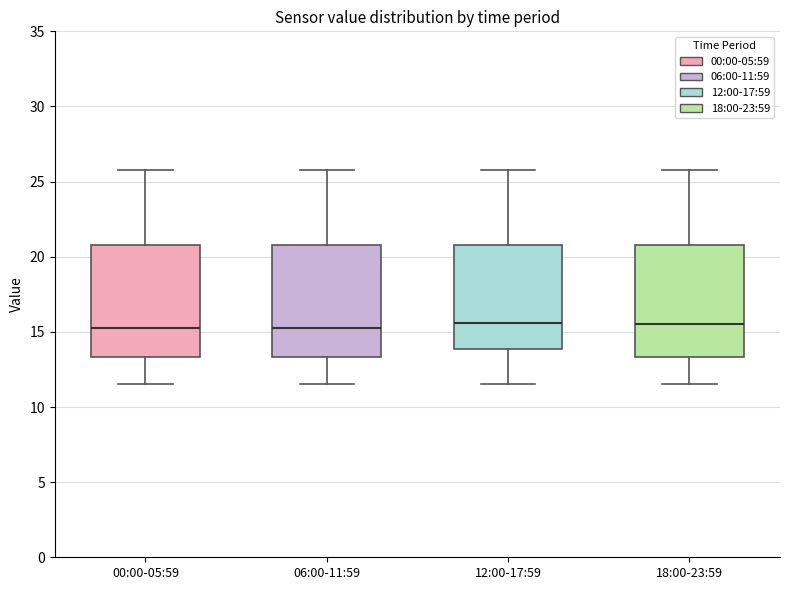

Reading left to right, transcribe this box plot: for each box, give where its median line is, the range the box spans, and where its two whiskers end, as read against the y-axis. The values are not printed on the chart, so give them approximately, as read against the axis.

00:00-05:59: median 15.5, box 13.5 to 21.0, whiskers 11.5 to 26.0
06:00-11:59: median 15.5, box 13.5 to 21.0, whiskers 11.5 to 26.0
12:00-17:59: median 15.5, box 14.0 to 21.0, whiskers 11.5 to 26.0
18:00-23:59: median 15.5, box 13.5 to 21.0, whiskers 11.5 to 26.0